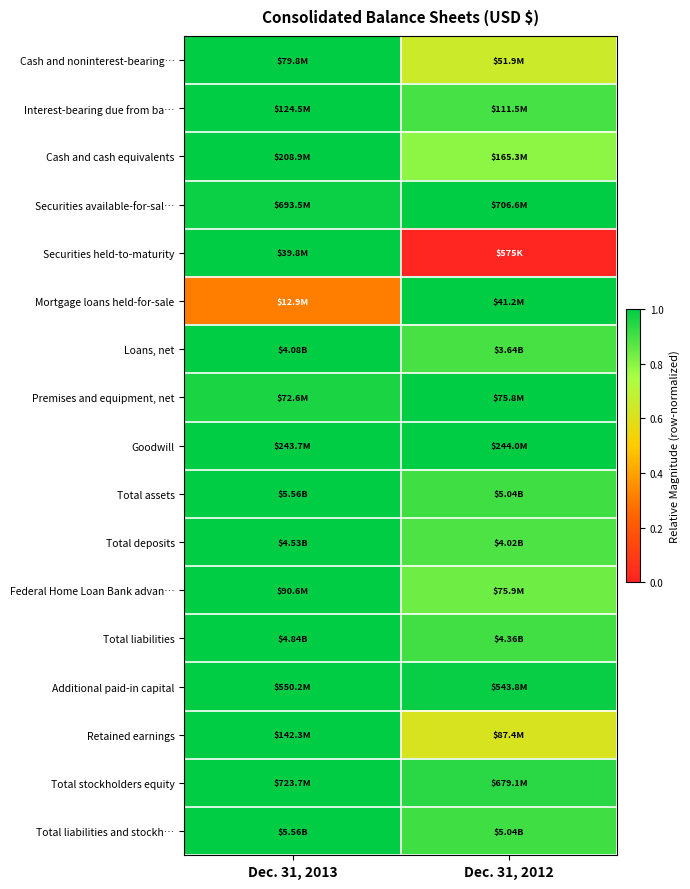

Rank the series by their maximum value, from highest to lowest.

Cash and noninterest-bearing…, Interest-bearing due from ba…, Cash and cash equivalents, Securities available-for-sal…, Securities held-to-maturity, Mortgage loans held-for-sale, Loans, net, Premises and equipment, net, Goodwill, Total assets, Total deposits, Federal Home Loan Bank advan…, Total liabilities, Additional paid-in capital, Retained earnings, Total stockholders equity, Total liabilities and stockh…